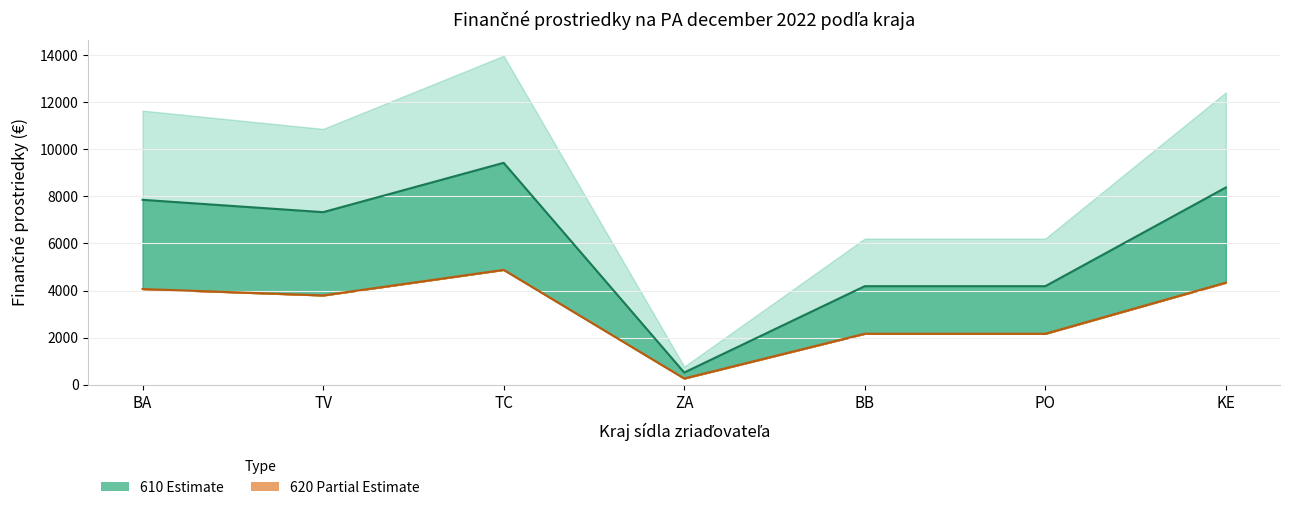

Is the value of 620 pred zaokrúhlením at ZA greater than the value of 620 zaokrúhlené na celé € at PO?

No